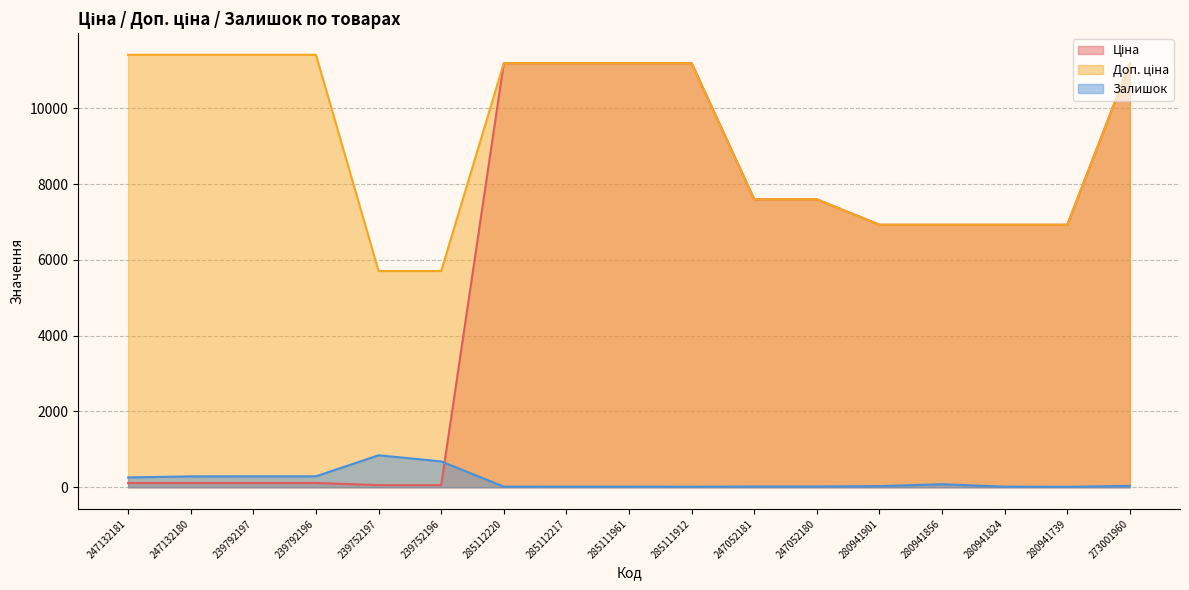

Between 285112217 and 247052181, which is larger?

285112217